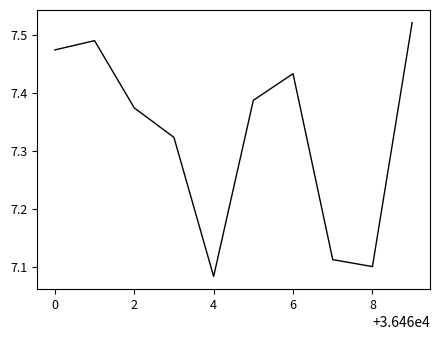

How many series are shown in this chart?

1